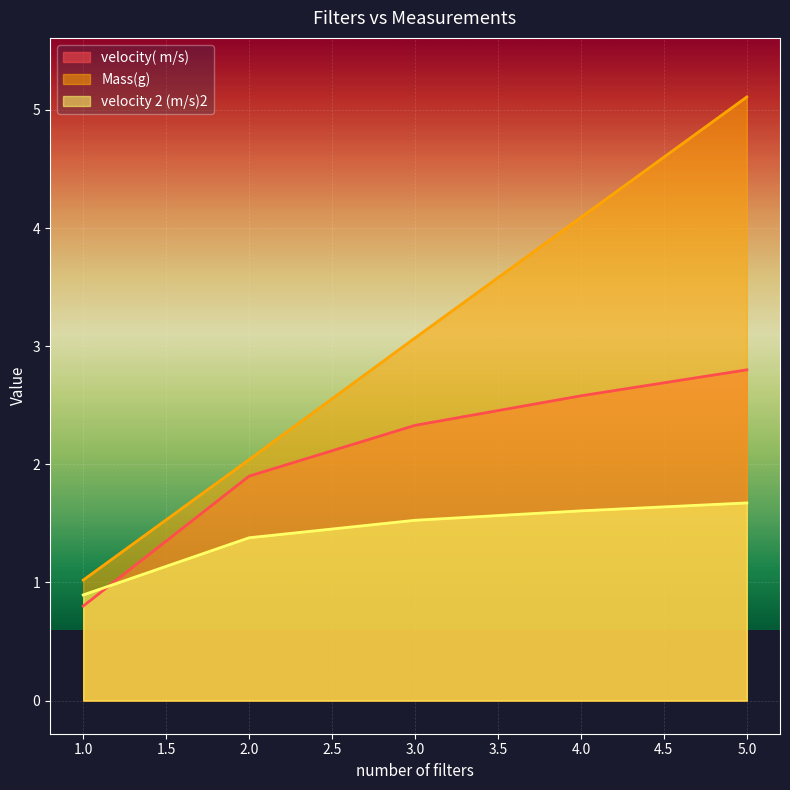

Count the velocity 2 (m/s)2 values in the range 1 to 2.

4